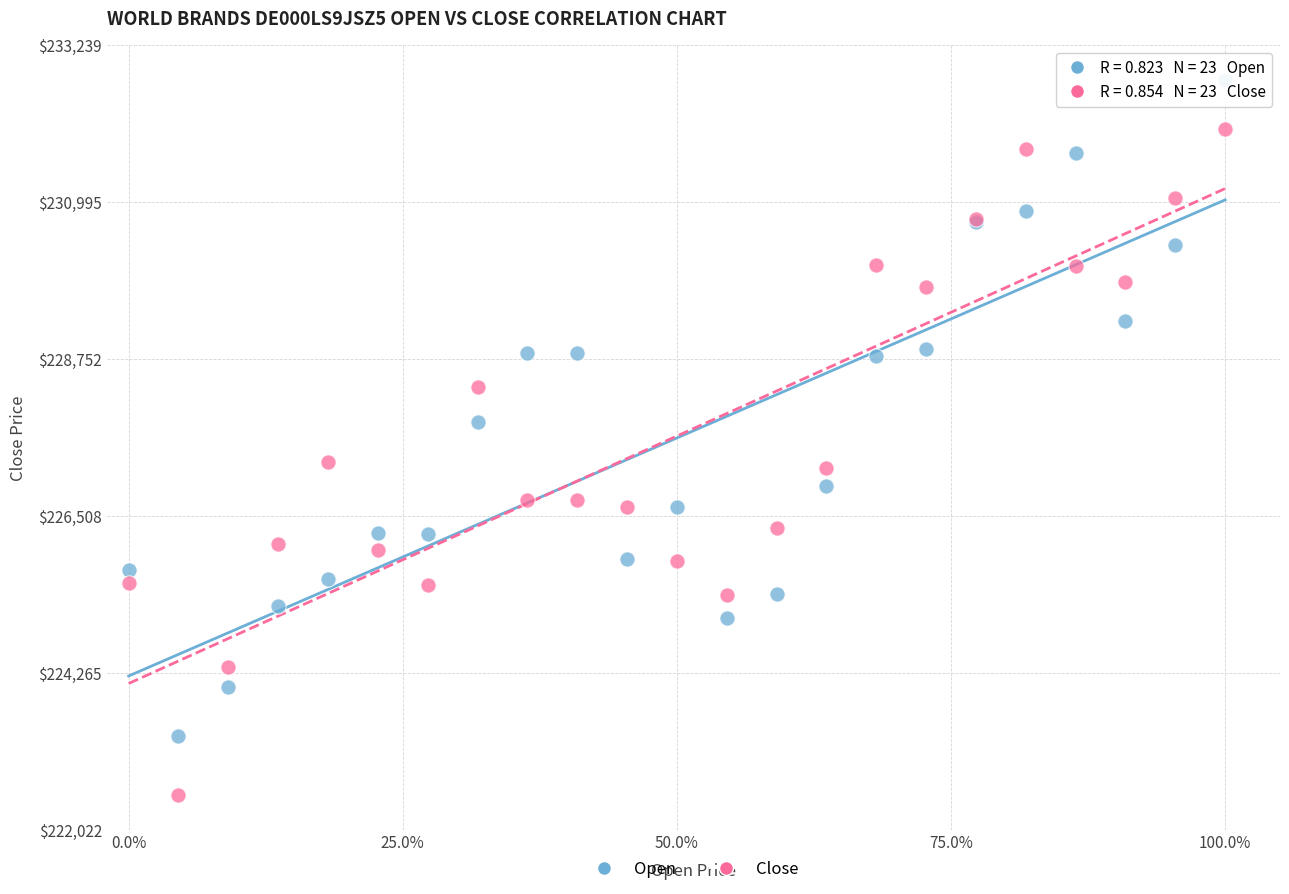

In the Open series, what Y value is closest to 228049?

227858